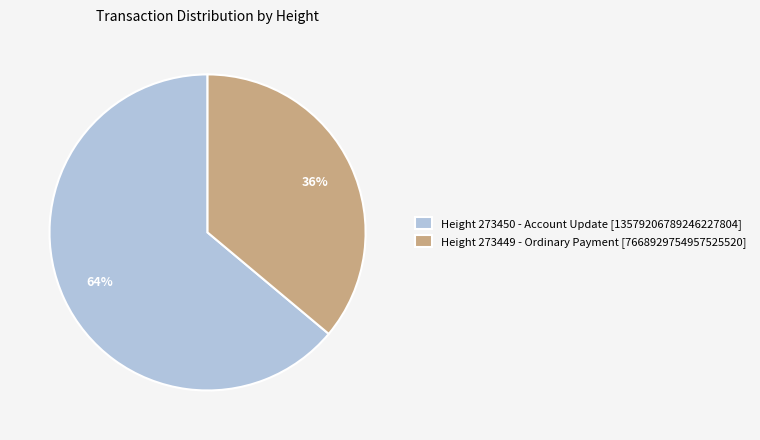

The Height 273450 - Account Update [13579206789246227804] slice represents 64% of the pie. True or false?

True